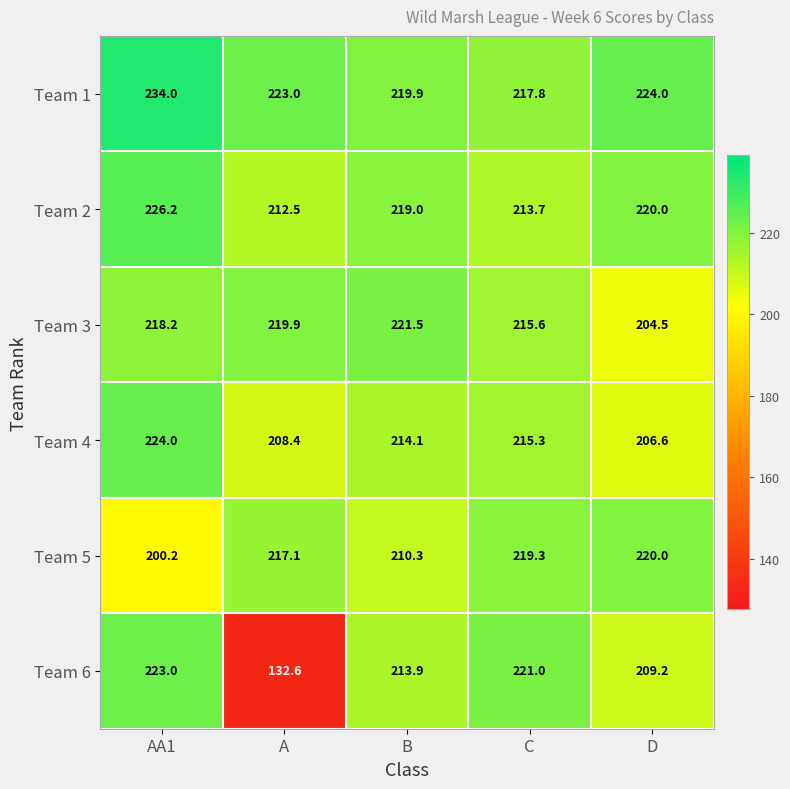

Reading right to left, extract all data points from this chart.

Team 1: 224.0	217.8	219.9	223.0	234.0
Team 2: 220.0	213.7	219.0	212.5	226.2
Team 3: 204.5	215.6	221.5	219.9	218.2
Team 4: 206.6	215.3	214.1	208.4	224.0
Team 5: 220.0	219.3	210.3	217.1	200.2
Team 6: 209.2	221.0	213.9	132.6	223.0